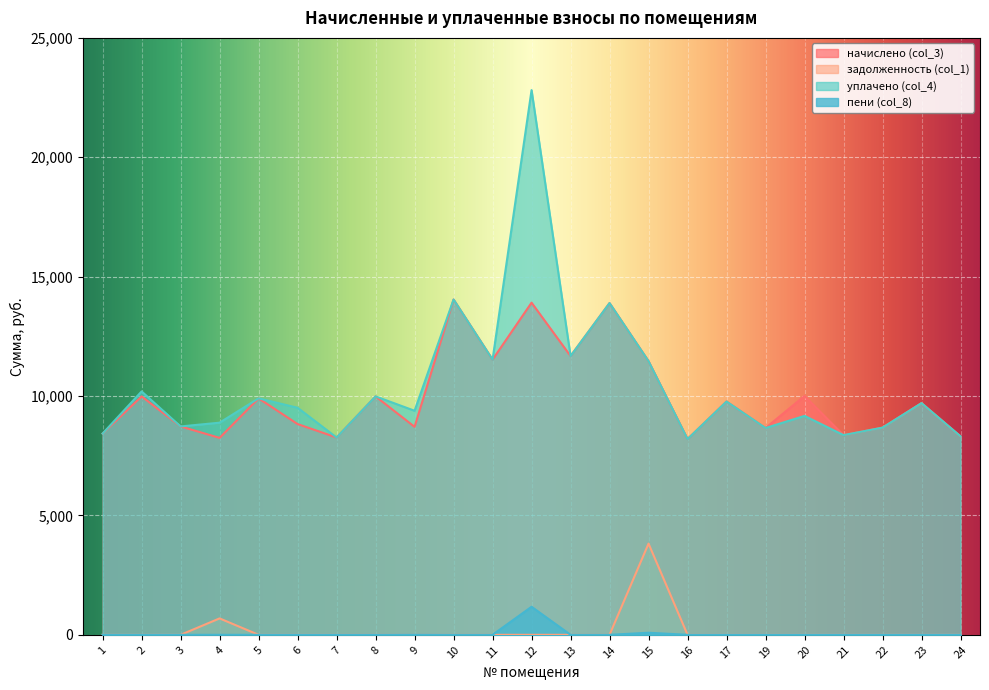

How many lines are shown in the chart?

4